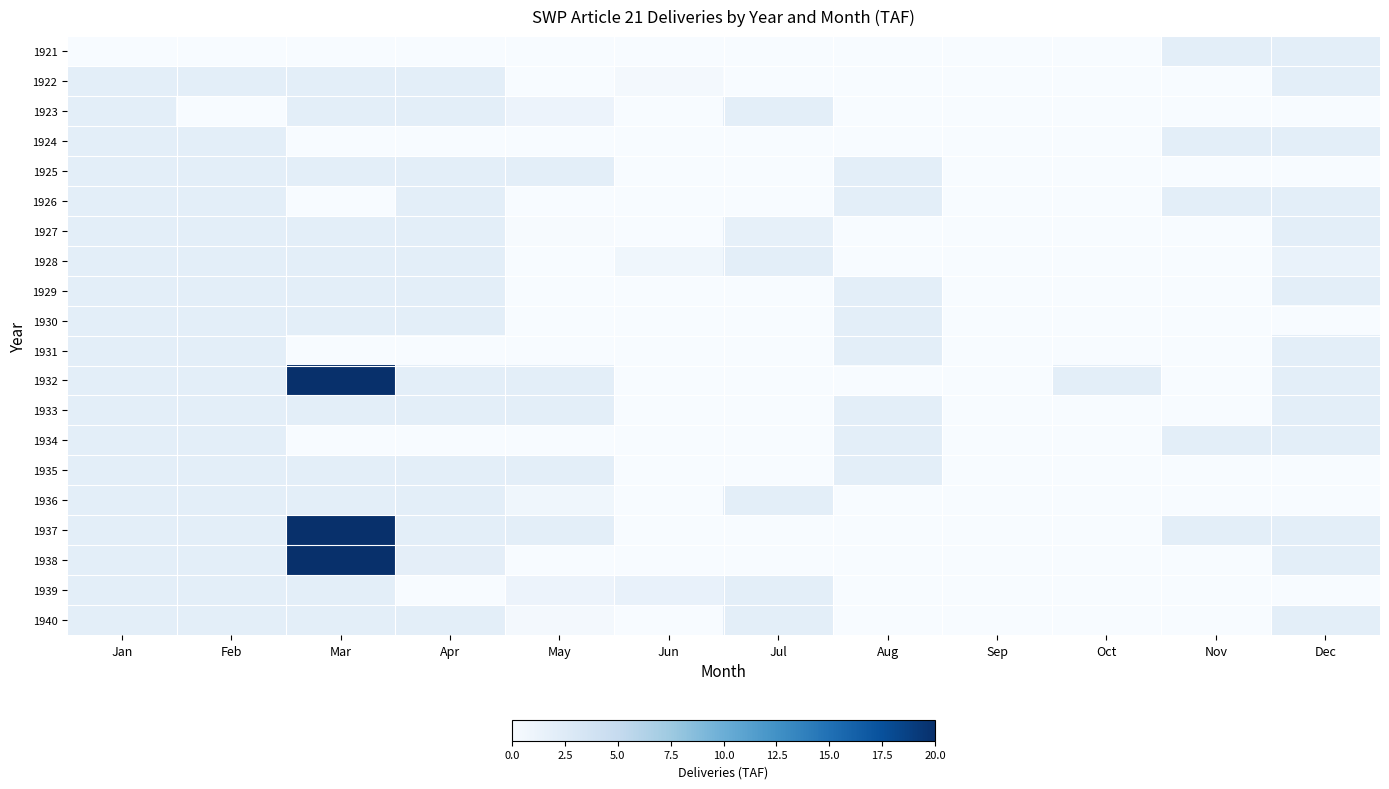

Reading left to right, list all the values displayed in this chart.

1921: Jan=0.0	Feb=0.0	Mar=0.0	Apr=0.0	May=0.0	Jun=0.0	Jul=0.0	Aug=0.0	Sep=0.0	Oct=0.0	Nov=2.0	Dec=2.0
1922: Jan=2.0	Feb=2.0	Mar=2.0	Apr=2.0	May=0.0	Jun=0.3	Jul=0.0	Aug=0.0	Sep=0.0	Oct=0.0	Nov=0.0	Dec=2.0
1923: Jan=2.0	Feb=0.0	Mar=2.0	Apr=2.0	May=1.1	Jun=0.0	Jul=2.0	Aug=0.0	Sep=0.0	Oct=0.0	Nov=0.0	Dec=0.0
1924: Jan=2.0	Feb=2.0	Mar=0.0	Apr=0.0	May=0.0	Jun=0.0	Jul=0.0	Aug=0.0	Sep=0.0	Oct=0.0	Nov=2.0	Dec=2.0
1925: Jan=2.0	Feb=2.0	Mar=2.0	Apr=2.0	May=2.0	Jun=0.0	Jul=0.0	Aug=2.0	Sep=0.0	Oct=0.0	Nov=0.0	Dec=0.0
1926: Jan=2.0	Feb=2.0	Mar=0.0	Apr=2.0	May=0.0	Jun=0.0	Jul=0.0	Aug=2.0	Sep=0.0	Oct=0.0	Nov=2.0	Dec=2.0
1927: Jan=2.0	Feb=2.0	Mar=2.0	Apr=2.0	May=0.1	Jun=0.0	Jul=1.7	Aug=0.0	Sep=0.0	Oct=0.0	Nov=0.0	Dec=2.0
1928: Jan=2.0	Feb=2.0	Mar=2.0	Apr=2.0	May=0.0	Jun=0.8	Jul=2.0	Aug=0.0	Sep=0.0	Oct=0.0	Nov=0.0	Dec=1.4
1929: Jan=2.0	Feb=2.0	Mar=2.0	Apr=2.0	May=0.0	Jun=0.0	Jul=0.0	Aug=2.0	Sep=0.0	Oct=0.0	Nov=0.0	Dec=2.0
1930: Jan=2.0	Feb=2.0	Mar=2.0	Apr=2.0	May=0.0	Jun=0.0	Jul=0.0	Aug=2.0	Sep=0.0	Oct=0.0	Nov=0.0	Dec=0.0
1931: Jan=2.0	Feb=2.0	Mar=0.0	Apr=0.0	May=0.0	Jun=0.0	Jul=0.0	Aug=2.0	Sep=0.0	Oct=0.0	Nov=0.0	Dec=2.0
1932: Jan=2.0	Feb=2.0	Mar=20.0	Apr=2.0	May=2.0	Jun=0.0	Jul=0.0	Aug=0.0	Sep=0.0	Oct=2.0	Nov=0.0	Dec=2.0
1933: Jan=2.0	Feb=2.0	Mar=2.0	Apr=2.0	May=2.0	Jun=0.0	Jul=0.0	Aug=2.0	Sep=0.0	Oct=0.0	Nov=0.0	Dec=2.0
1934: Jan=2.0	Feb=2.0	Mar=0.0	Apr=0.0	May=0.0	Jun=0.0	Jul=0.0	Aug=2.0	Sep=0.0	Oct=0.0	Nov=2.0	Dec=2.0
1935: Jan=2.0	Feb=2.0	Mar=2.0	Apr=2.0	May=2.0	Jun=0.0	Jul=0.0	Aug=2.0	Sep=0.0	Oct=0.0	Nov=0.0	Dec=0.0
1936: Jan=2.0	Feb=2.0	Mar=2.0	Apr=2.0	May=0.8	Jun=0.0	Jul=2.0	Aug=0.0	Sep=0.0	Oct=0.0	Nov=0.0	Dec=0.0
1937: Jan=2.0	Feb=2.0	Mar=20.0	Apr=2.0	May=2.0	Jun=0.0	Jul=0.0	Aug=0.0	Sep=0.0	Oct=0.0	Nov=2.0	Dec=2.0
1938: Jan=2.0	Feb=2.0	Mar=20.0	Apr=1.9	May=0.0	Jun=0.0	Jul=0.0	Aug=0.0	Sep=0.0	Oct=0.0	Nov=0.0	Dec=2.0
1939: Jan=2.0	Feb=2.0	Mar=2.0	Apr=0.0	May=1.1	Jun=1.5	Jul=2.0	Aug=0.0	Sep=0.0	Oct=0.0	Nov=0.0	Dec=0.0
1940: Jan=2.0	Feb=2.0	Mar=2.0	Apr=2.0	May=0.4	Jun=0.0	Jul=2.0	Aug=0.0	Sep=0.0	Oct=0.0	Nov=0.0	Dec=2.0